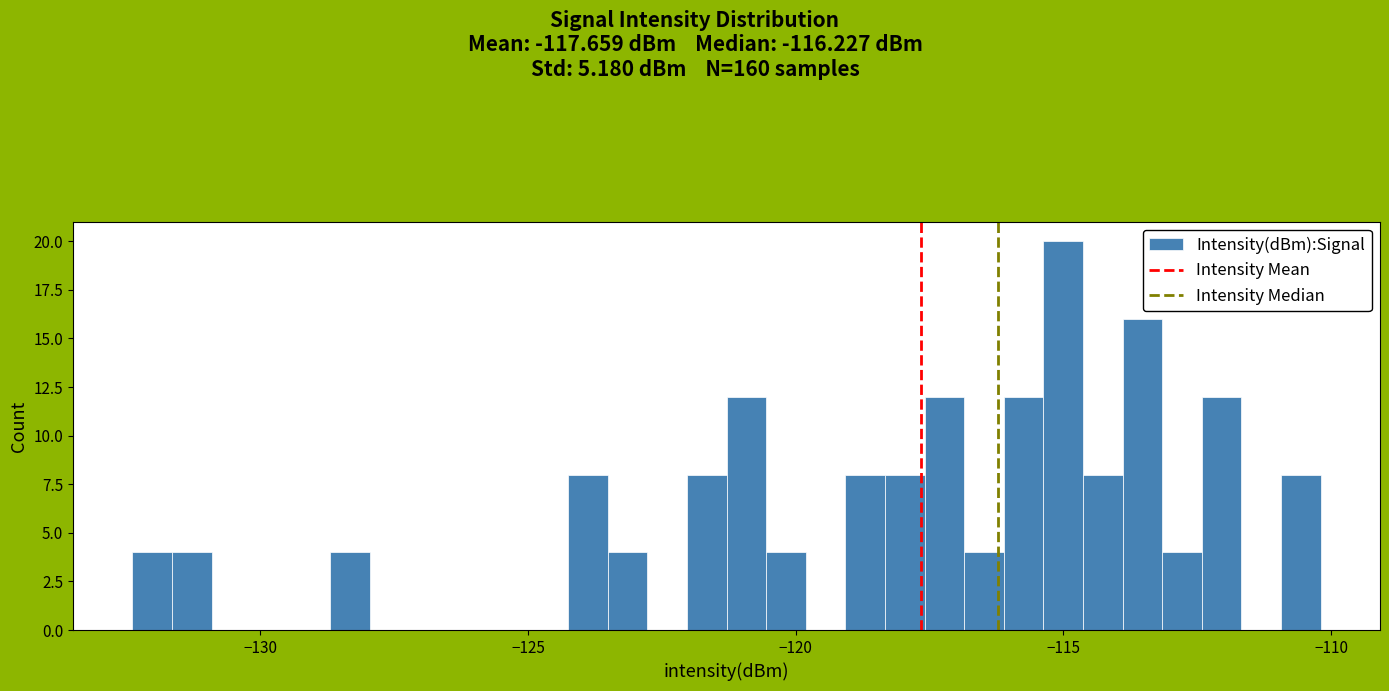

Read against the x-axis, roughly where is the centre of the tallest bar?

-115.0